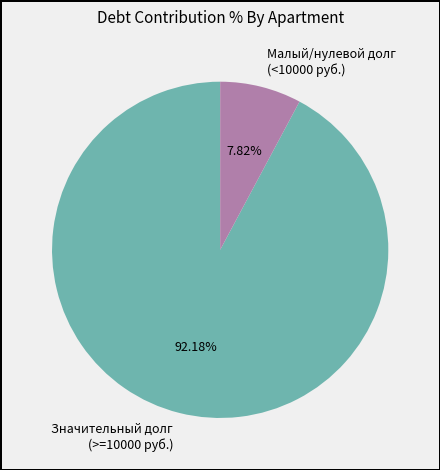

What is the smallest slice in the pie chart?

Малый/нулевой долг (<10000 руб.)